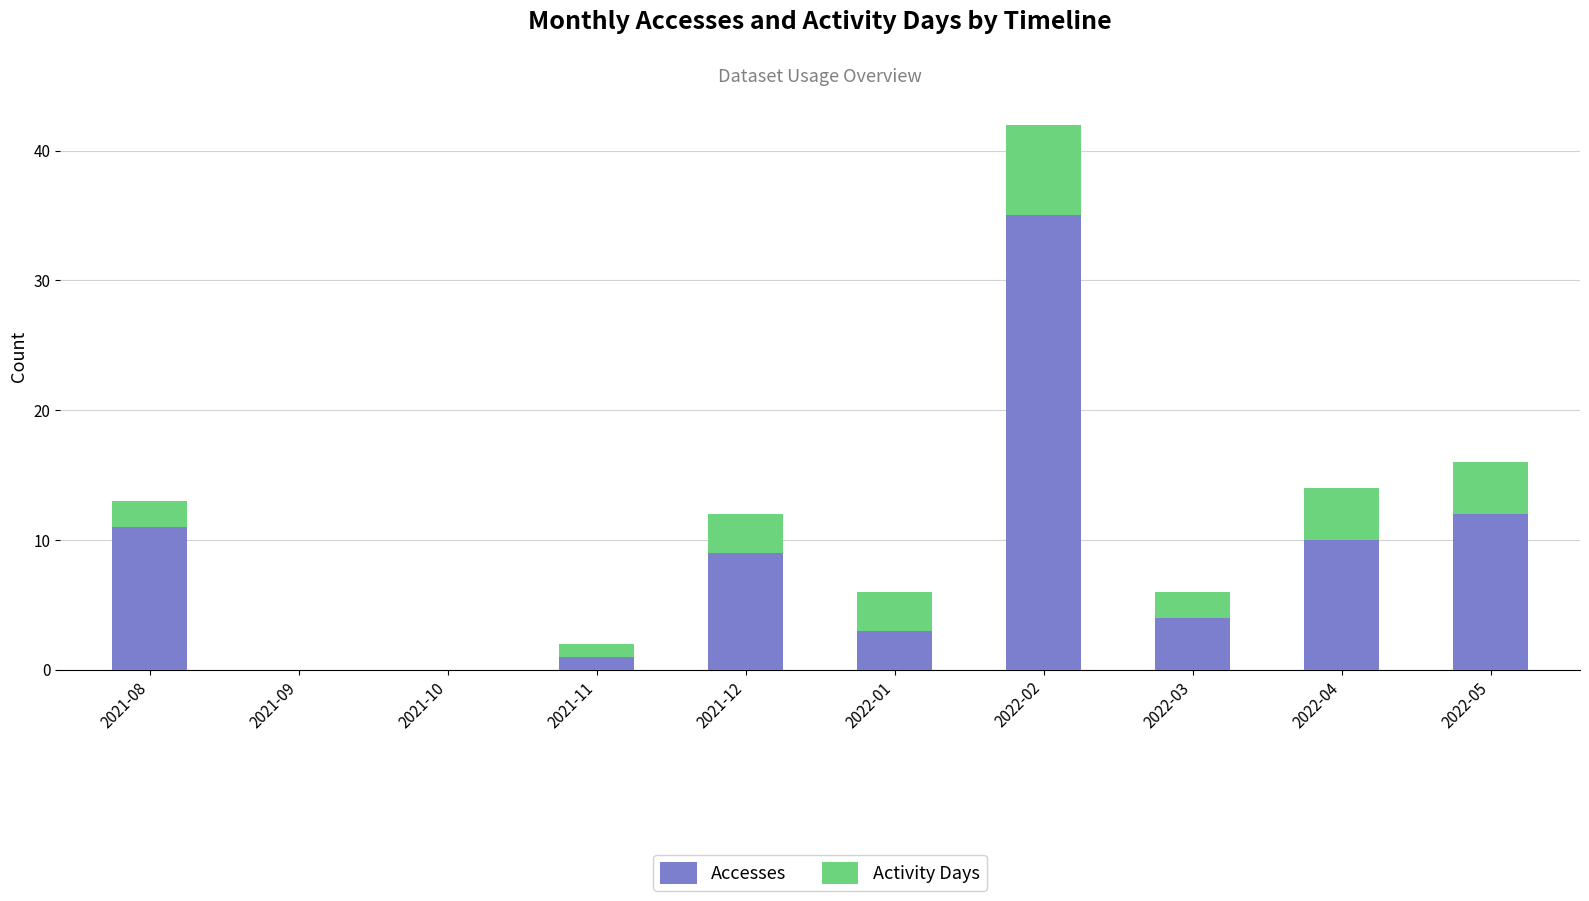

Are the bars horizontal?

No